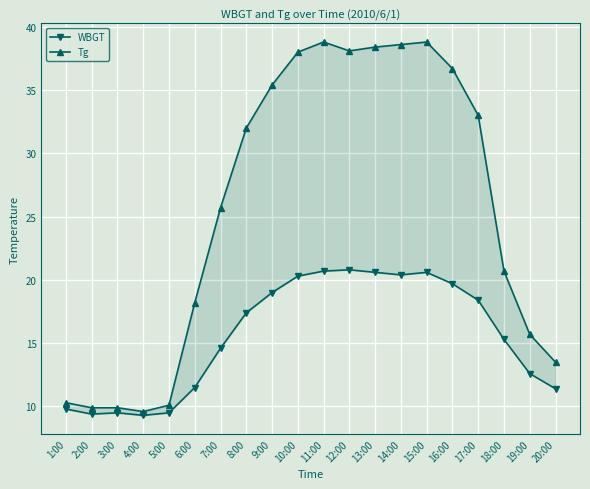

The value of WBGT at 11:00 is 14.1. True or false?

False